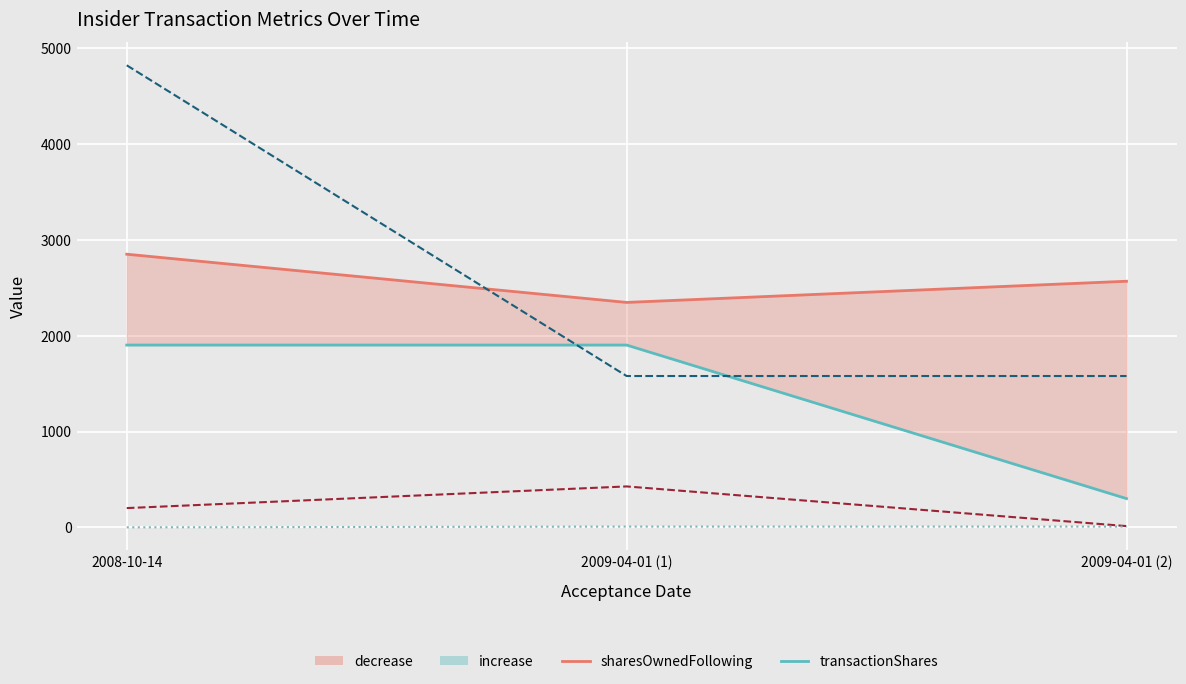

At which label does pctchgSharesOwned reach its peak?

2009-04-01 (1)